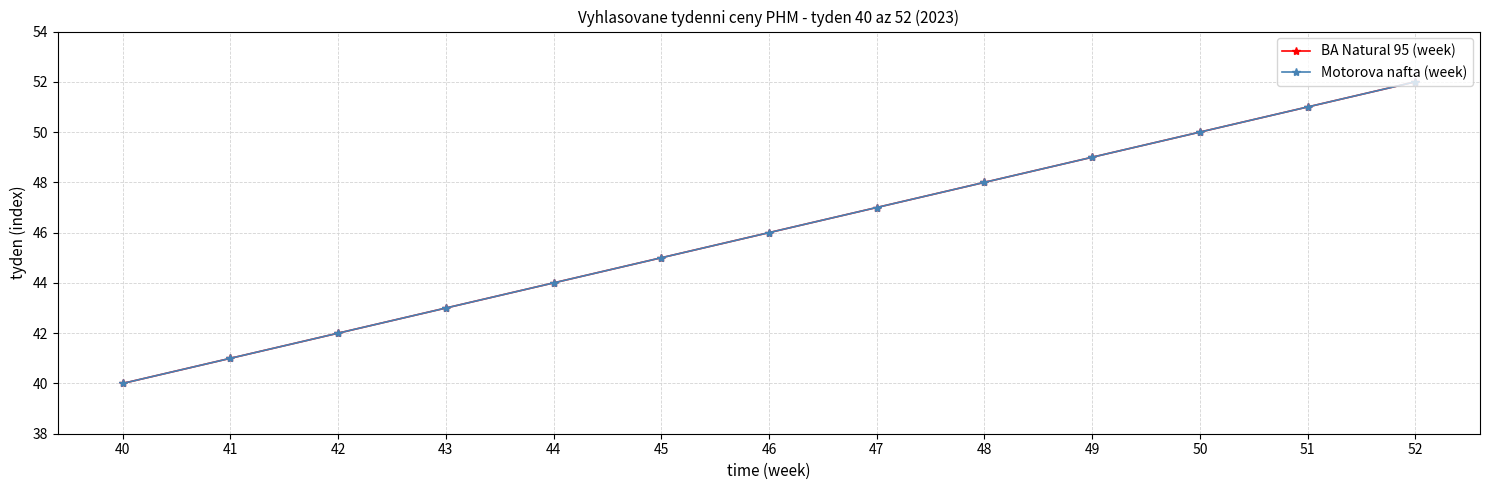

Does the chart have visible grid lines?

Yes